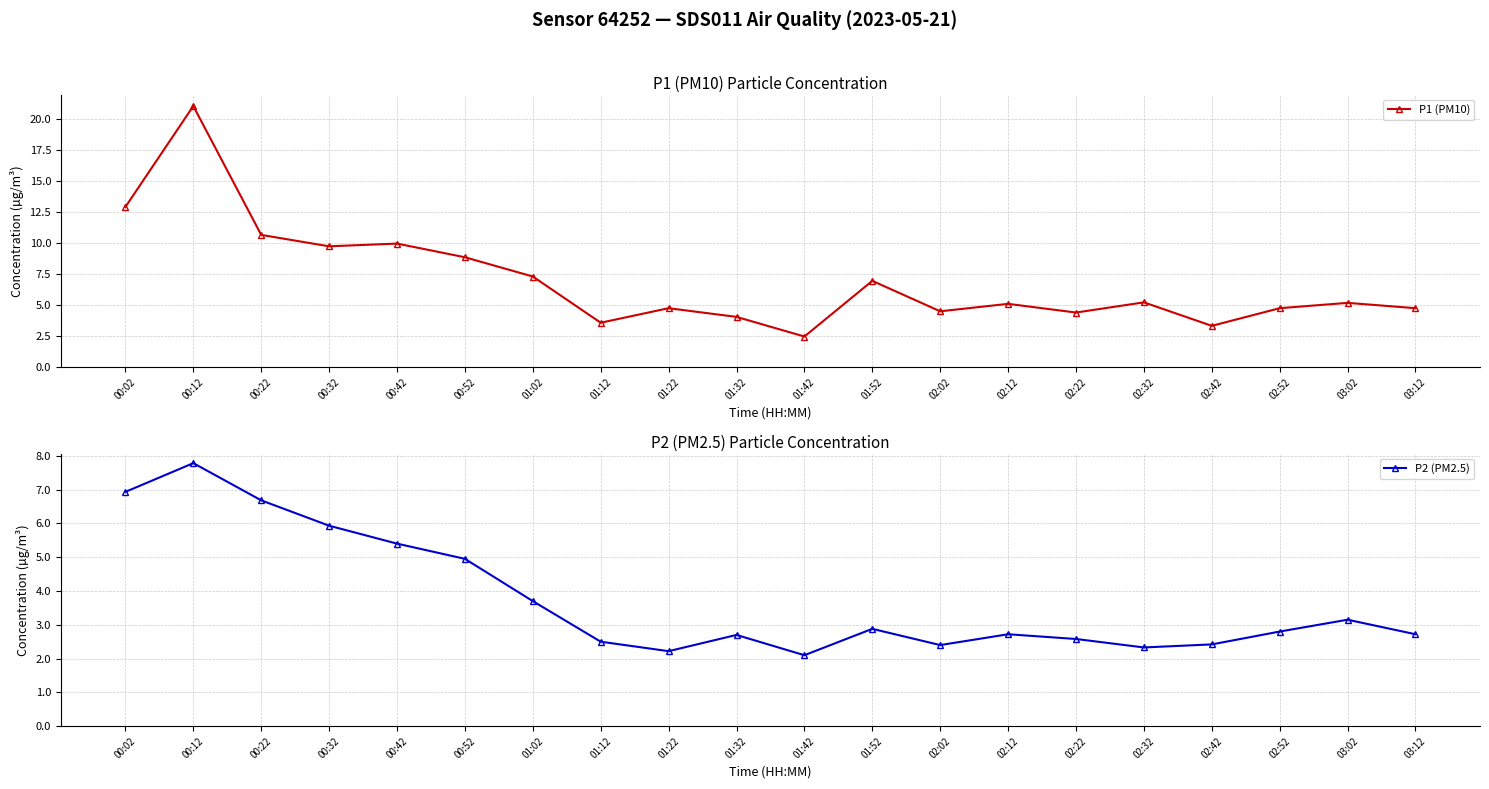

What is the total value across all series at 02:42?

5.8